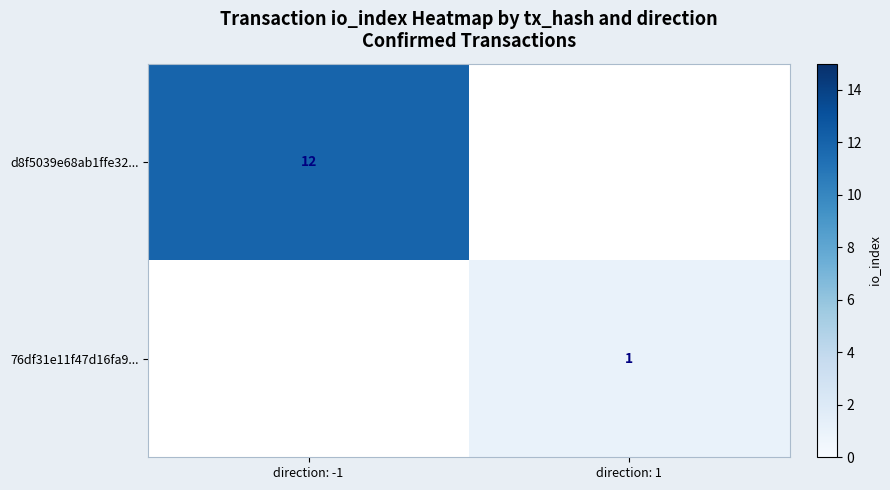

Is it true that d8f5039e68ab1ffe32... equals 12 at direction: -1?

True